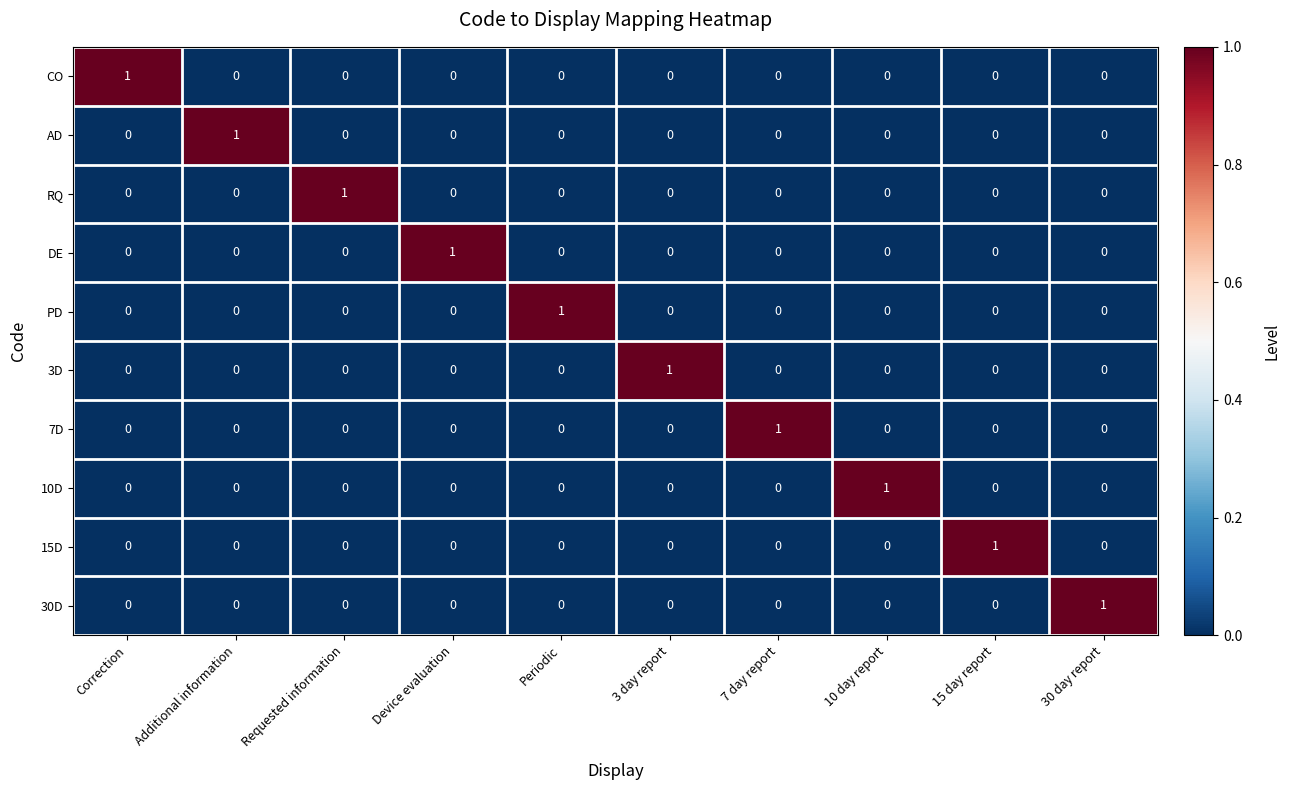

Count the CO values in the range 0 to 1.

10